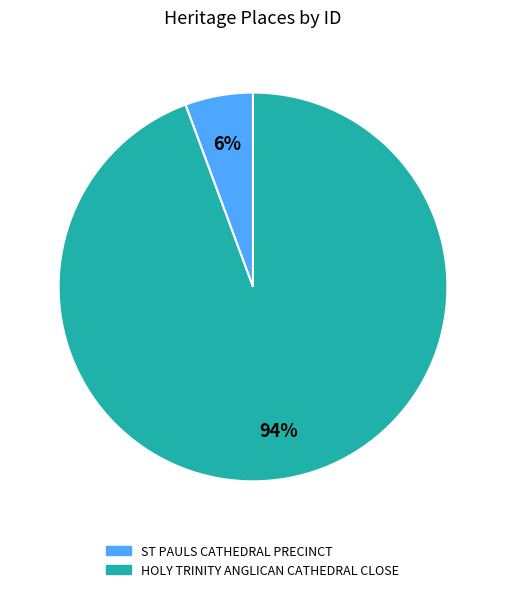

Which slice is the smallest?

ST PAULS CATHEDRAL PRECINCT